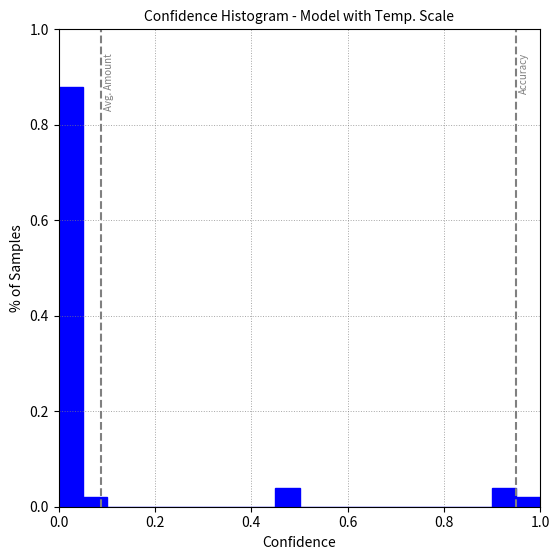

Read against the x-axis, roughly where is the centre of the tallest bar?

0.02